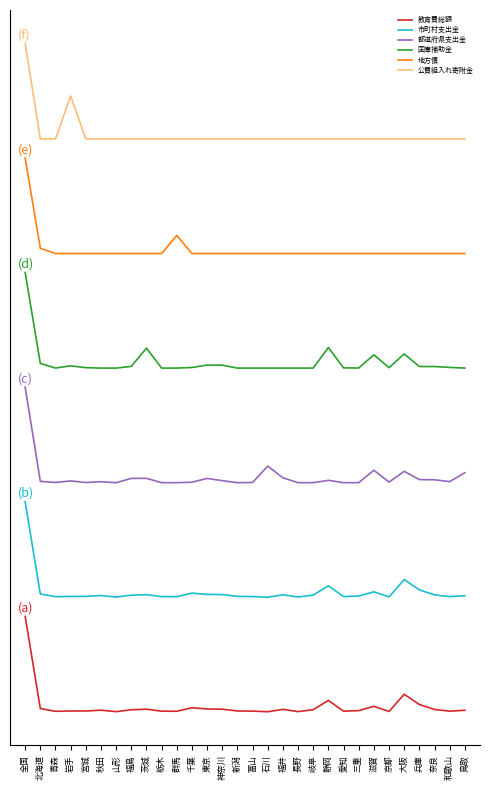

What is the difference between the highest and lowest values at 長野?

59973602.5